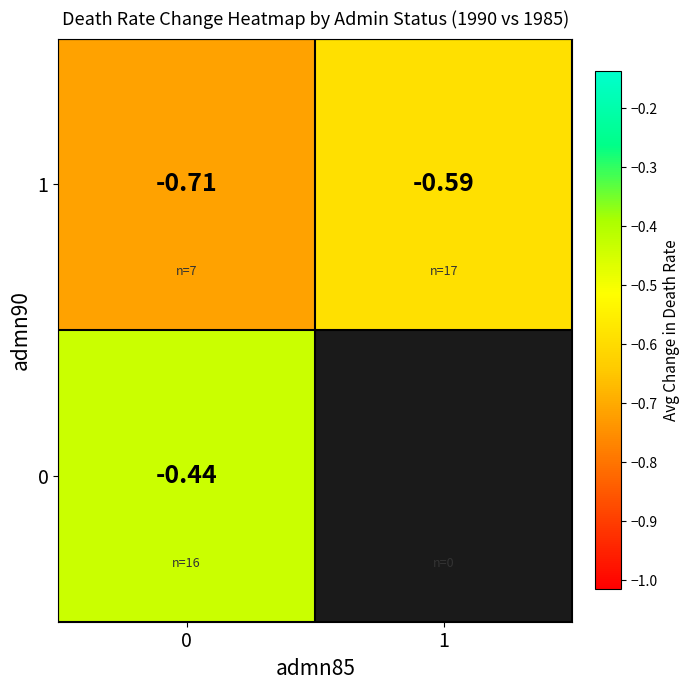

Is the value of 1 at 0 greater than the value of 0 at 0?

No